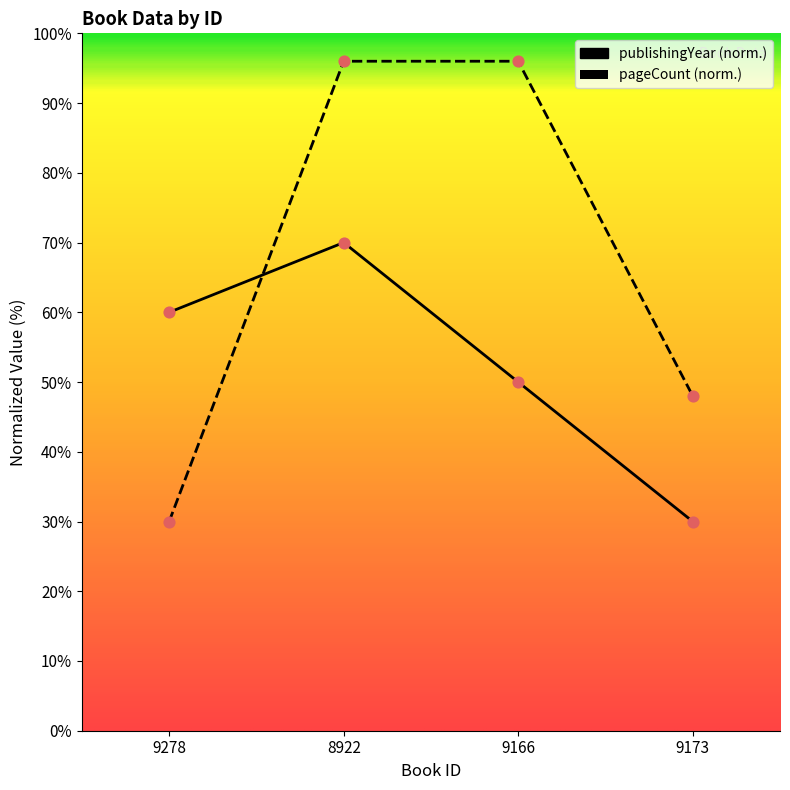

Which series contains the lowest Y value?

publishingYear